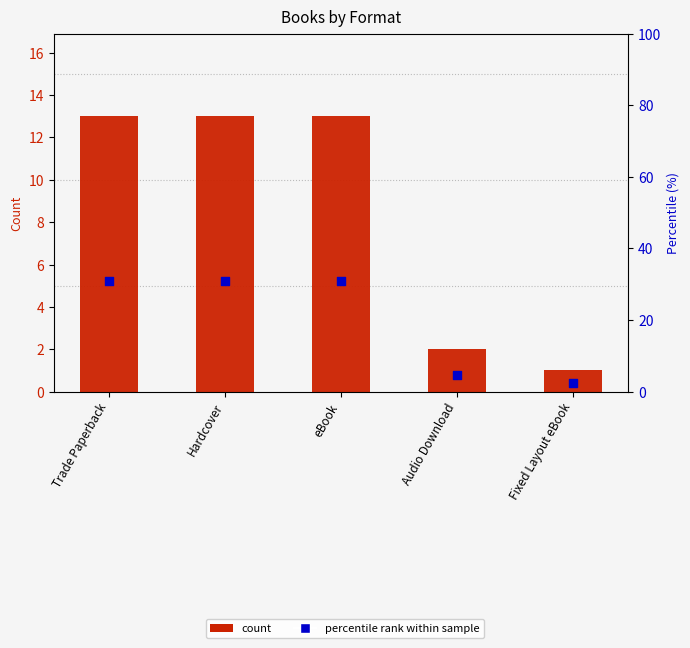

Is the value of percentile rank within sample at Hardcover greater than the value of count at Hardcover?

Yes